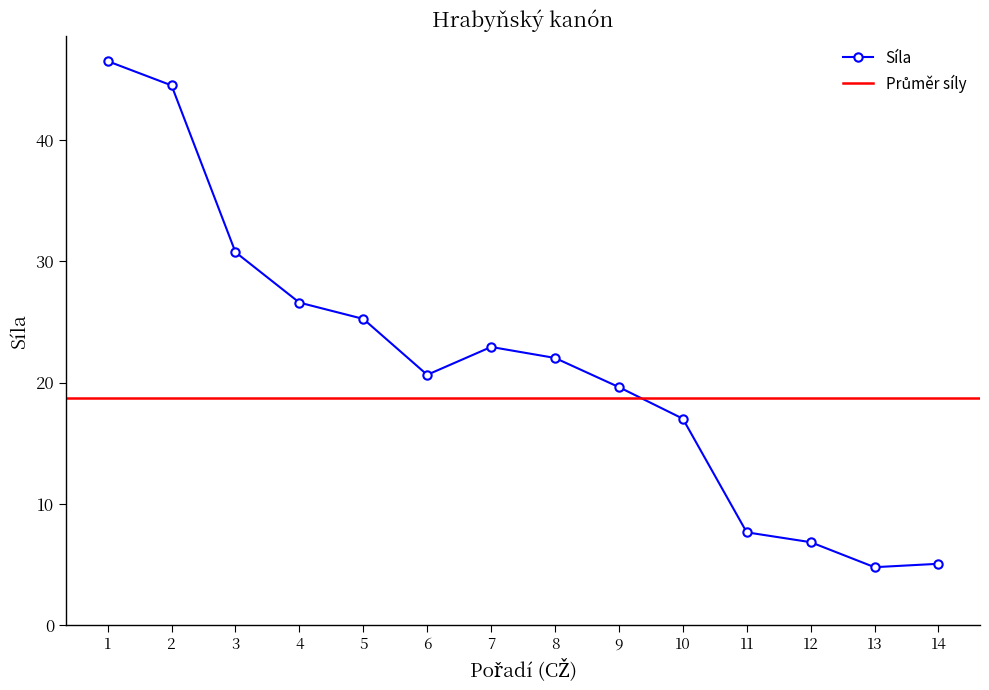

What is the value of the Síla point at the 11th from the left?

7.7